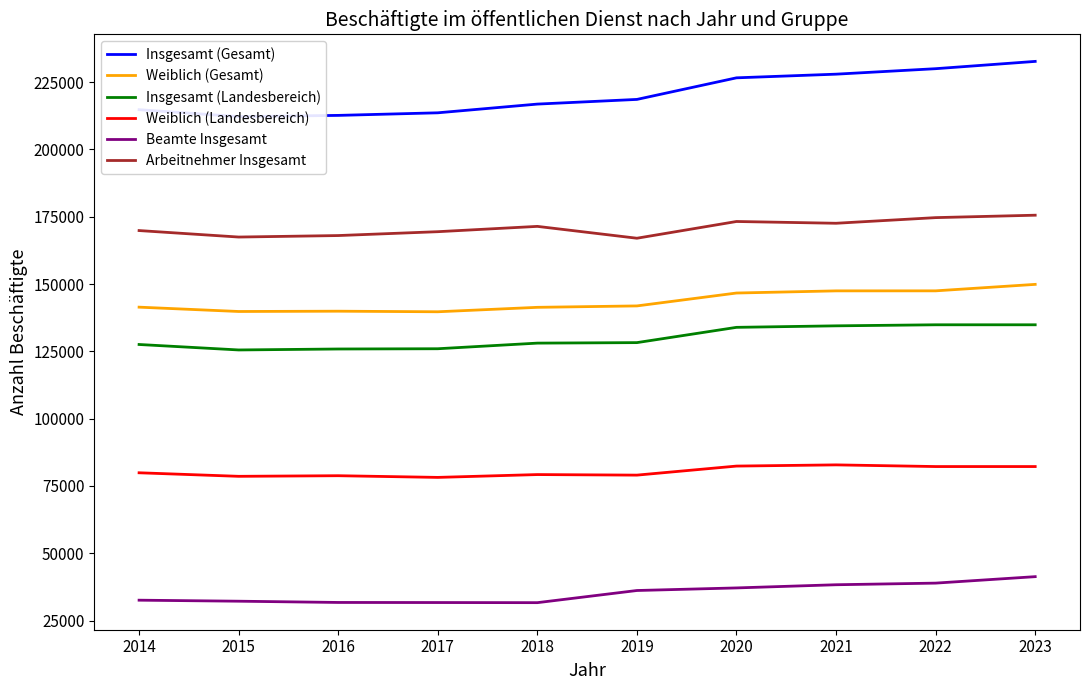

At which category is the sum across all series the highest?

2023